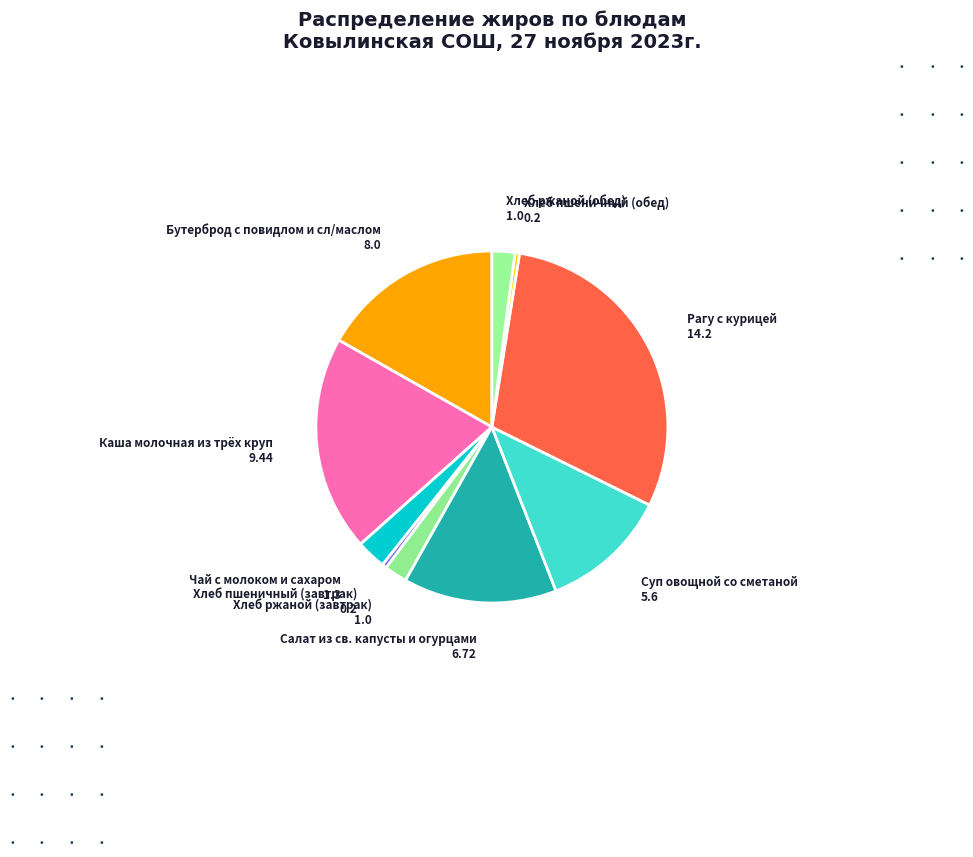

How many slices are in this pie chart?

10